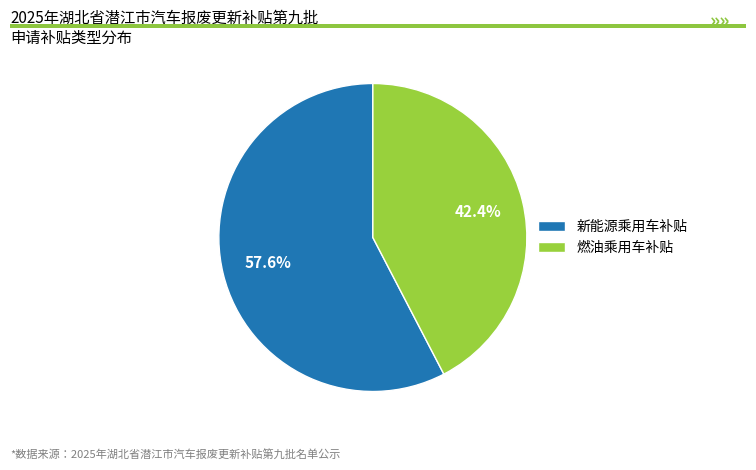

Rank the categories by value from lowest to highest.

燃油乘用车补贴, 新能源乘用车补贴